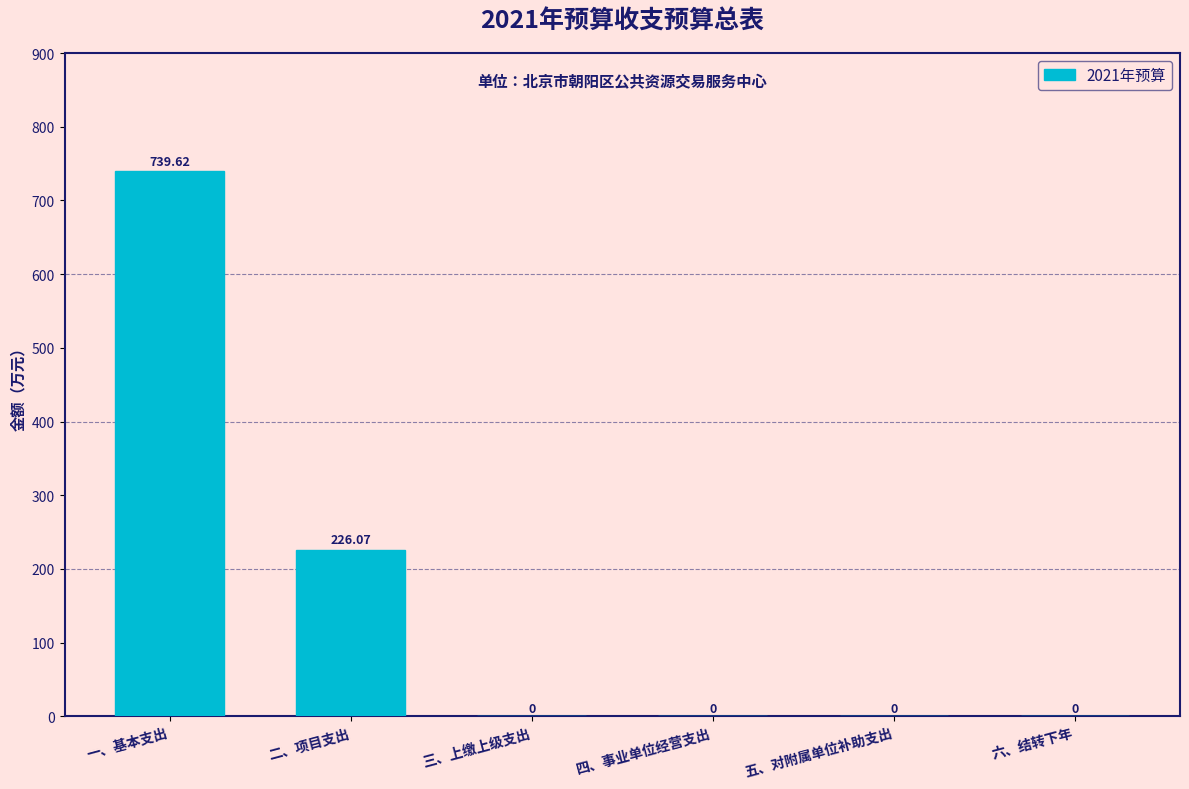

Where is the data nearest to the value 369?

二、项目支出